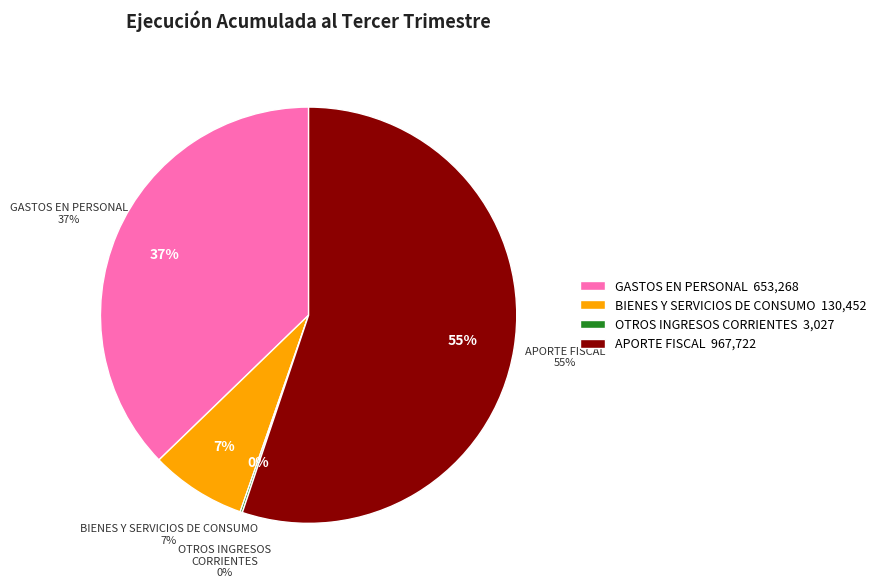

To the nearest percent, what portion does GASTOS EN PERSONAL represent?

37%